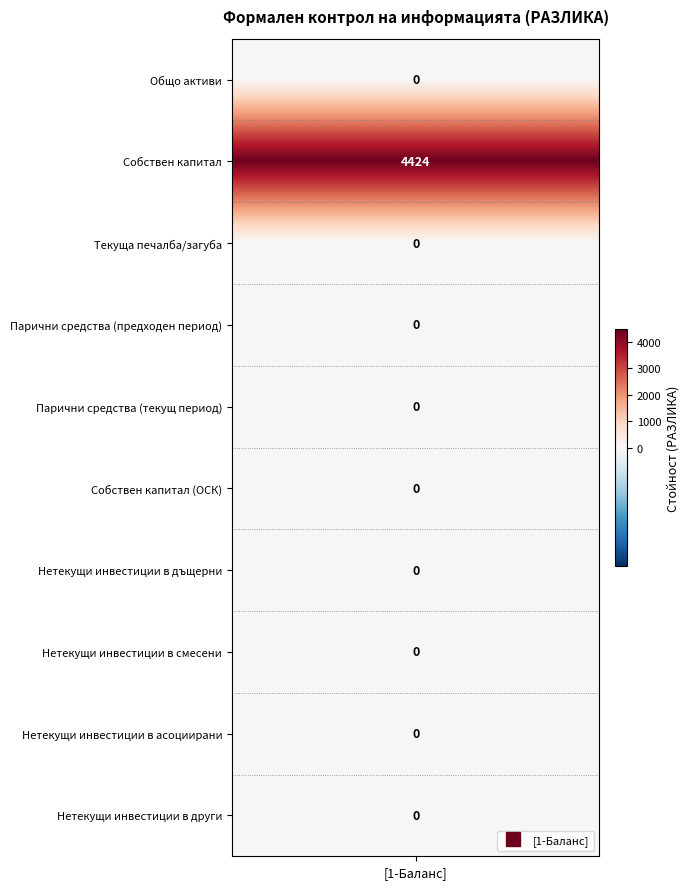

True or false: the data shows 6496 at 1.

False